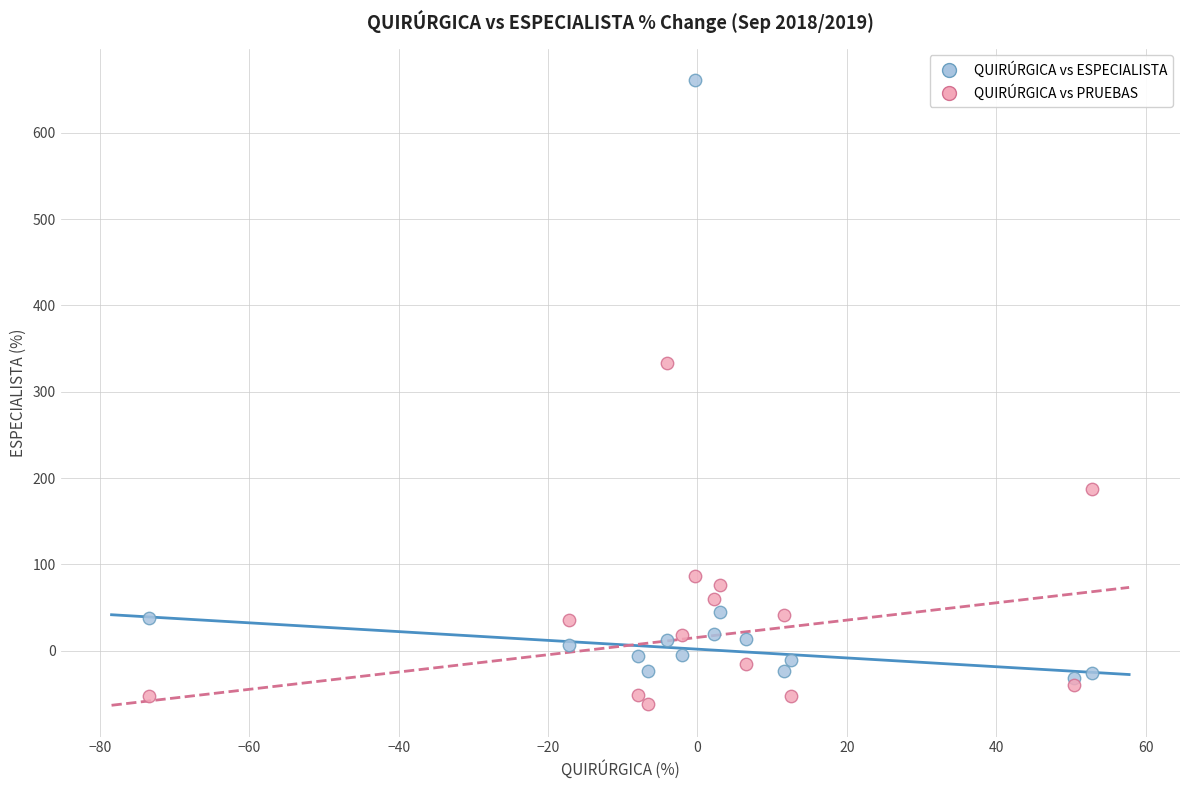

Which series has the largest Y range (max minus min)?

QUIRÚRGICA vs ESPECIALISTA